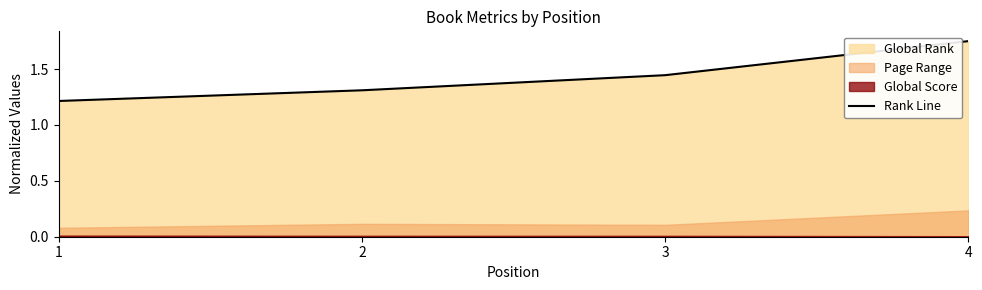

Reading right to left, list all the values displayed in this chart.

4=1.8	3=1.4	2=1.3	1=1.2